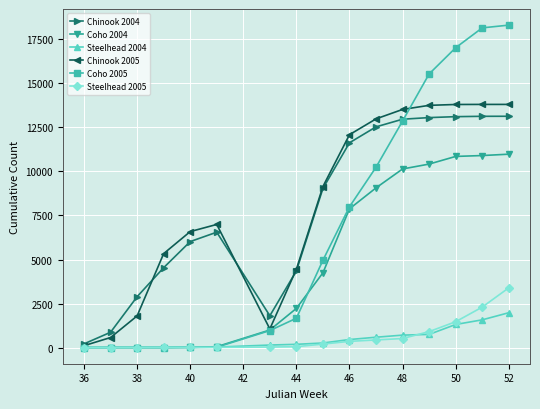

How many distinct data groups are displayed?

6